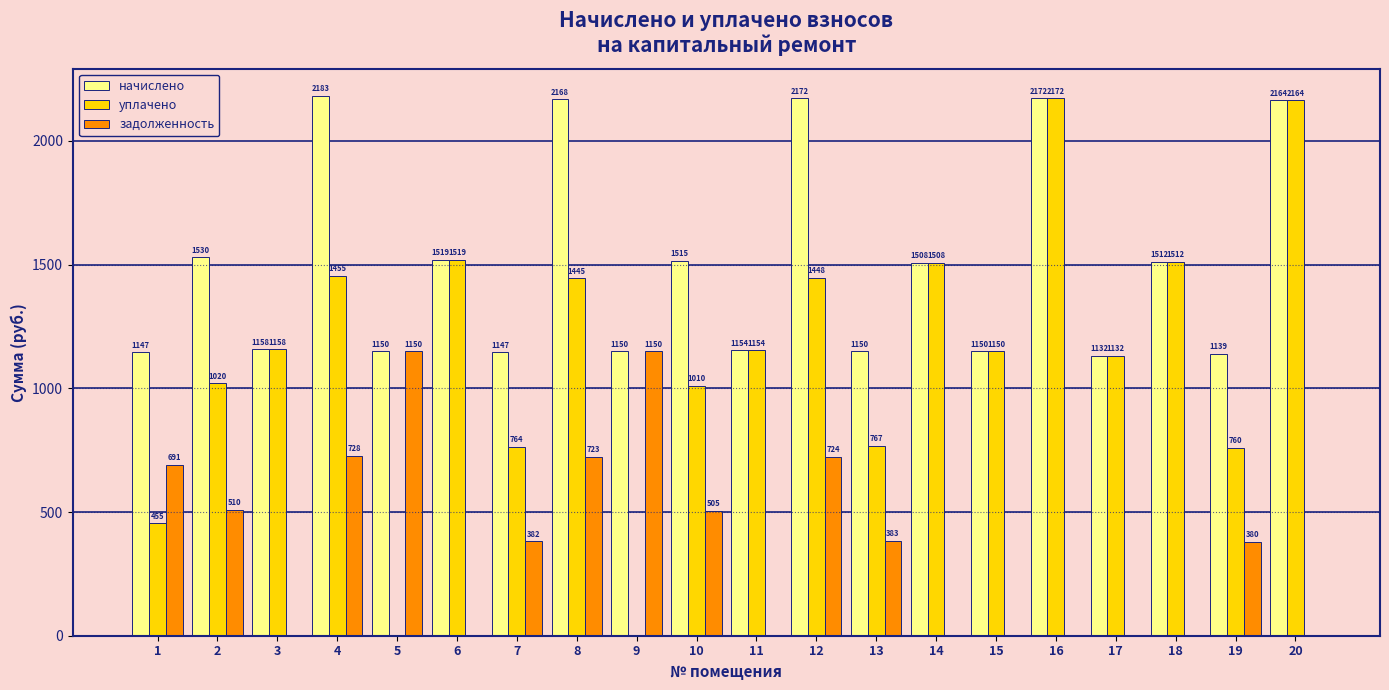

At which label does уплачено first exceed 1154?

3